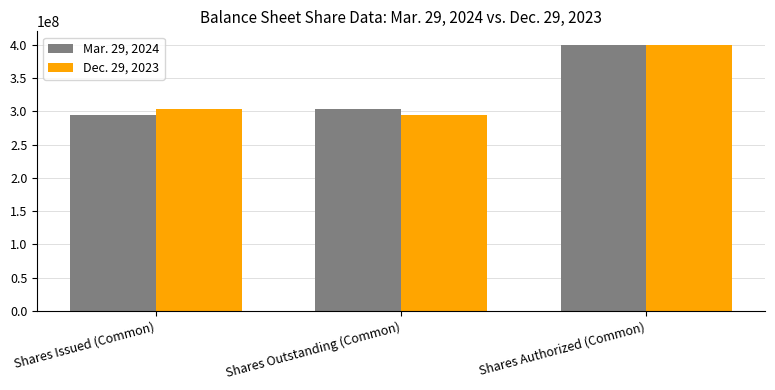

What is the maximum value shown in the chart?

400000000